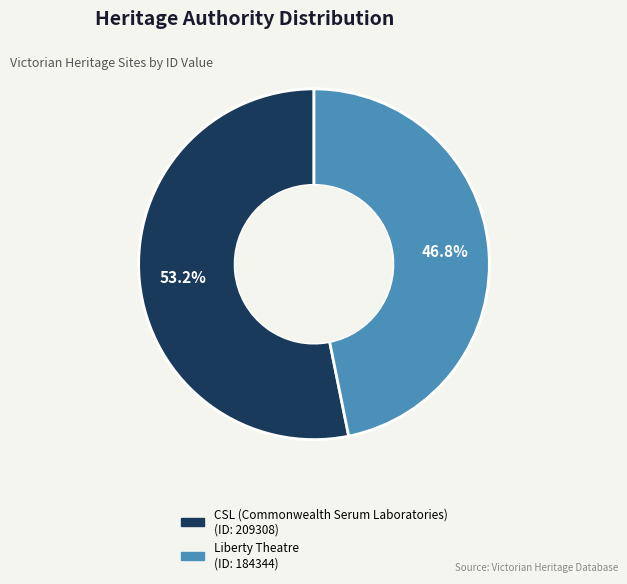

What percentage is the CSL (Commonwealth Serum Laboratories) slice, to the nearest percent?

53%